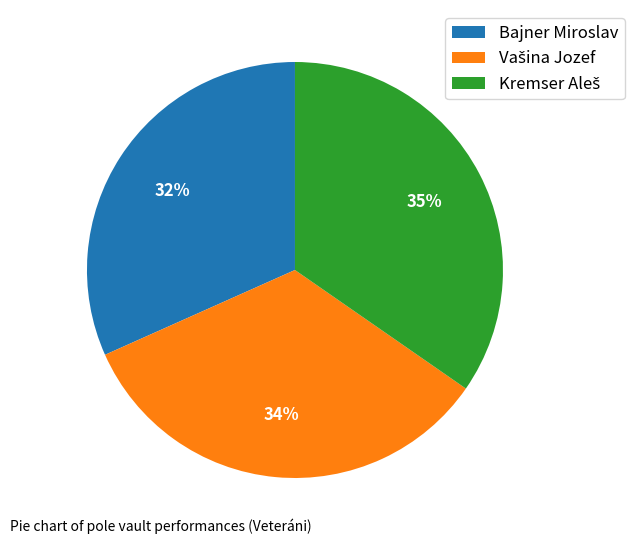

To the nearest percent, what portion does Bajner Miroslav represent?

32%